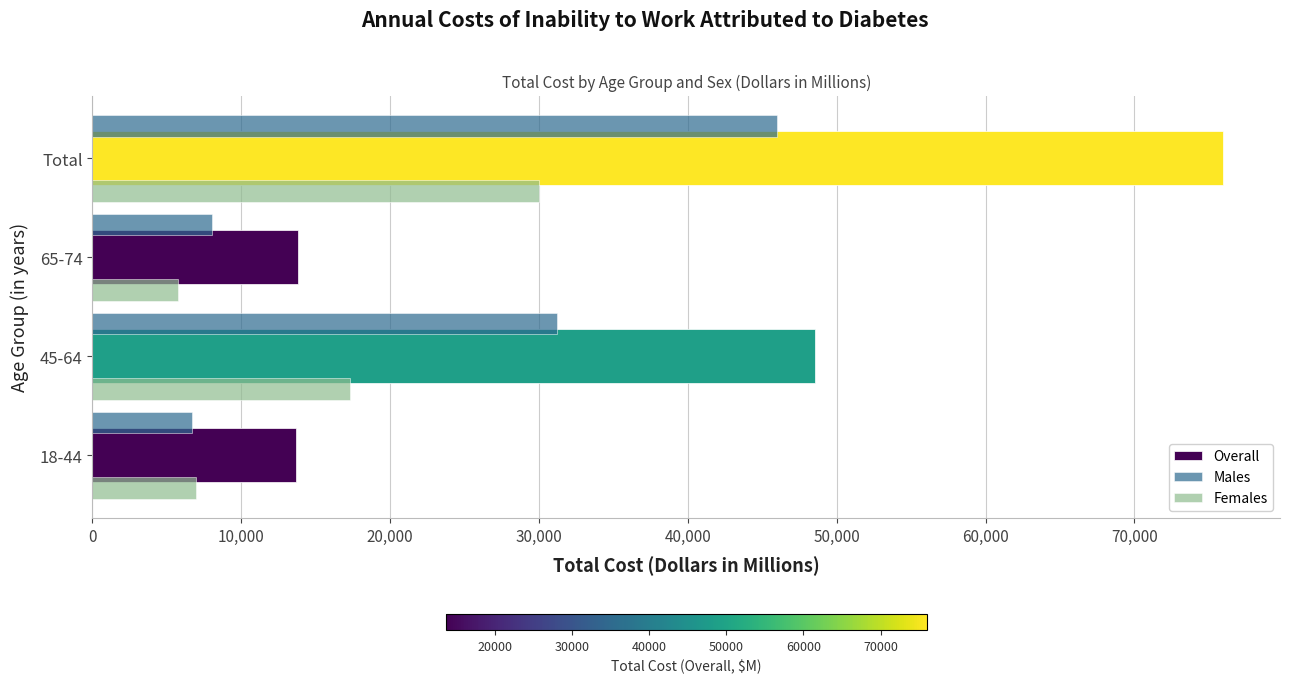

How many data points in Males are less than 31228?

2